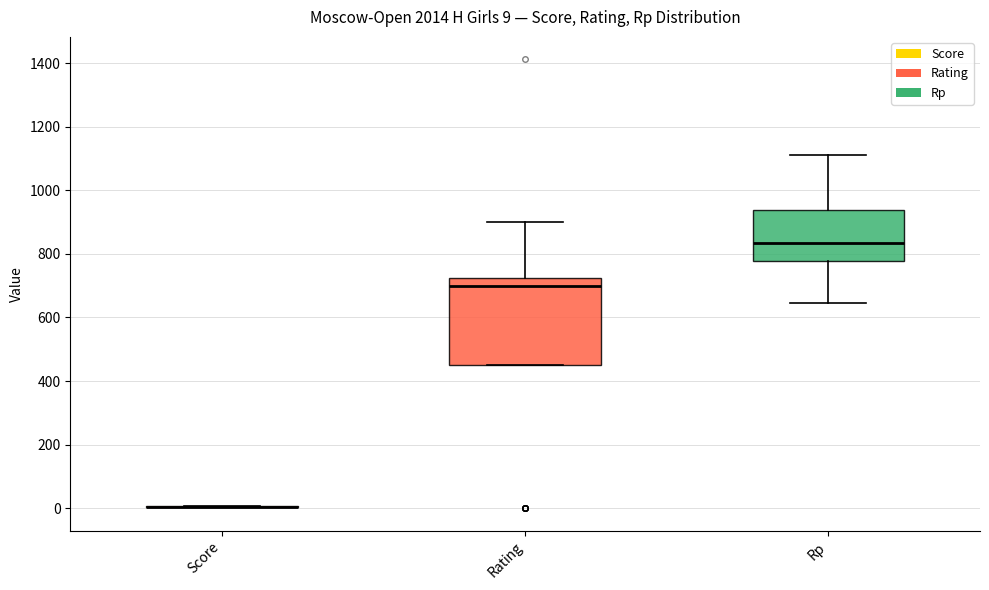

Which box is the tallest, from its lower edge to its upper edge?

Rating